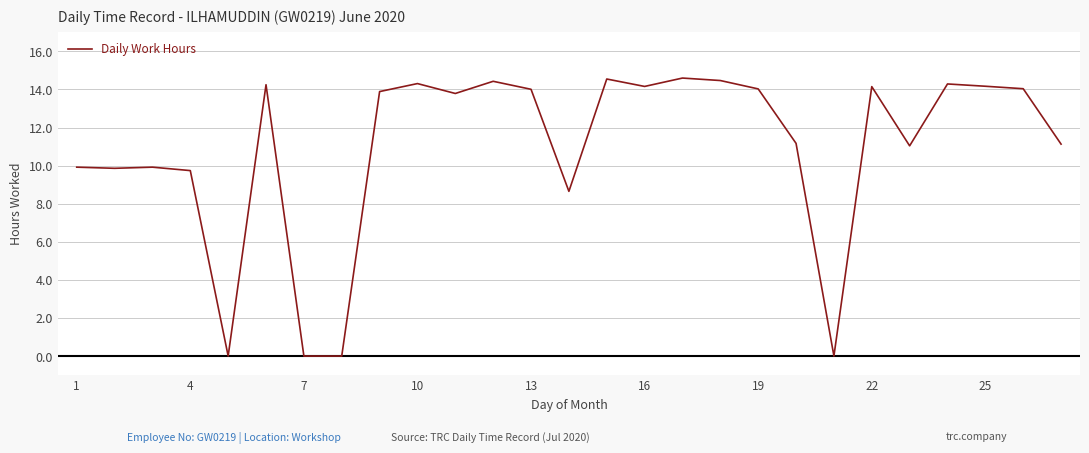

What is the greatest value displayed?

14.6